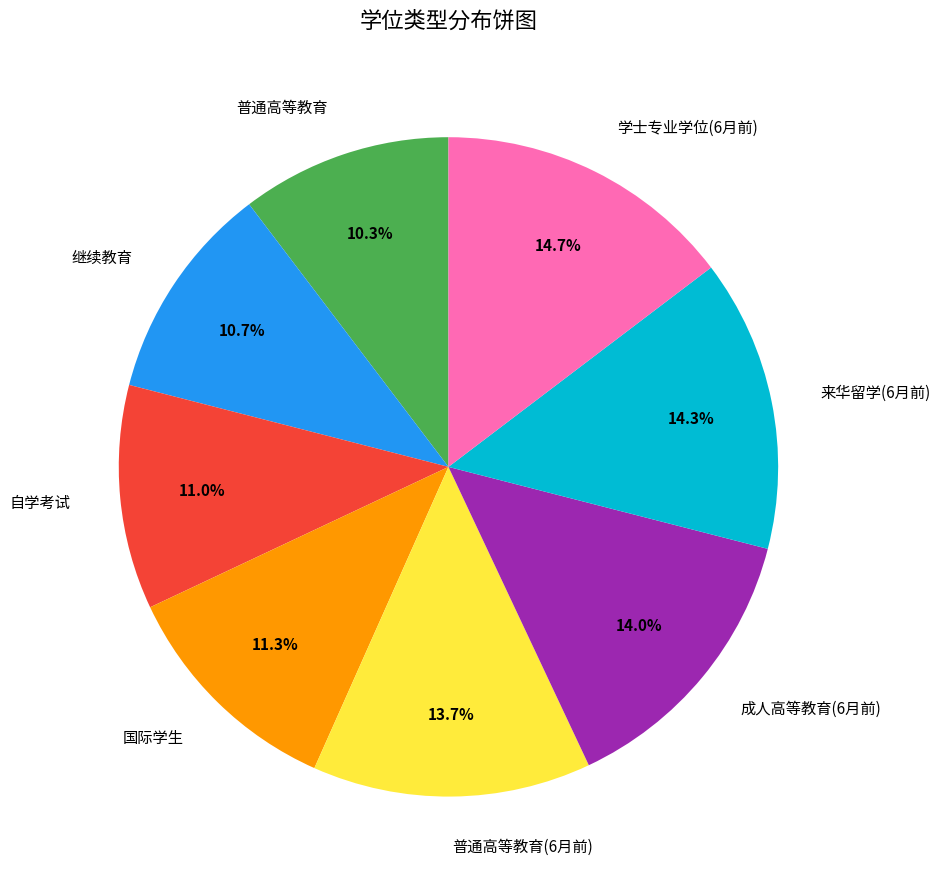

What percentage is NOT represented by 来华留学(6月前)?

85.7%